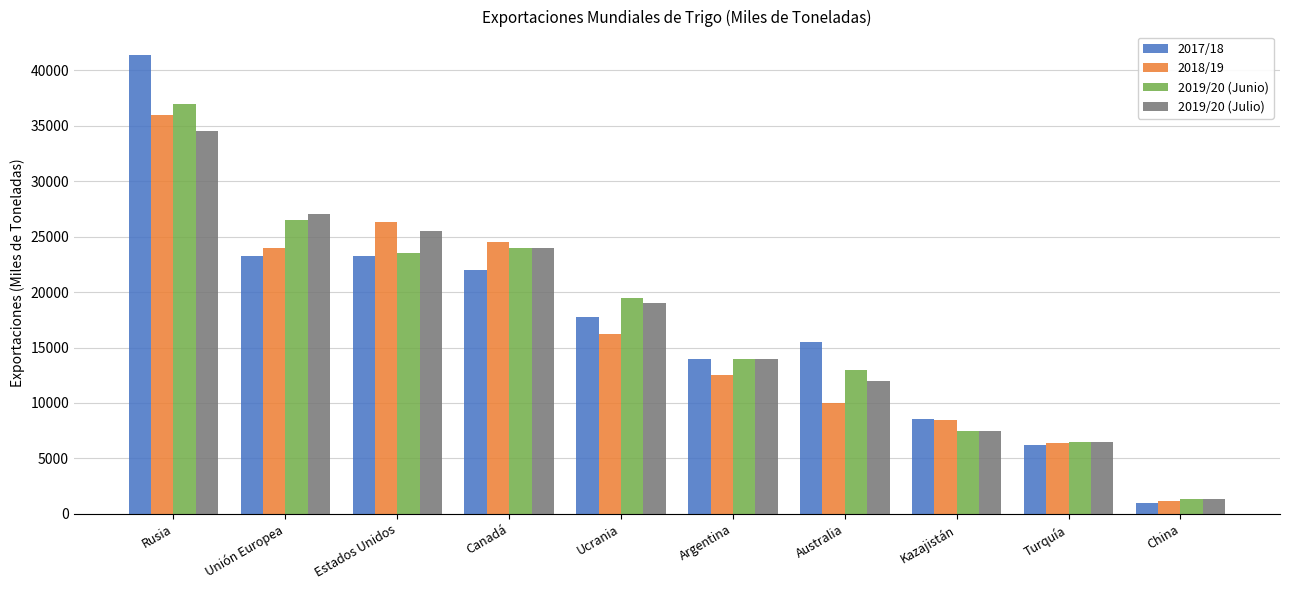

What is the label of the 1st bar from the left?

Rusia